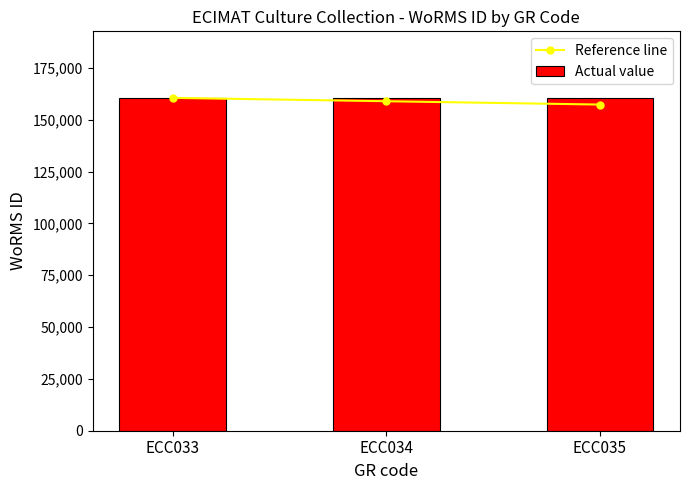

What value does the Reference line series have at ECC033?

160572.0